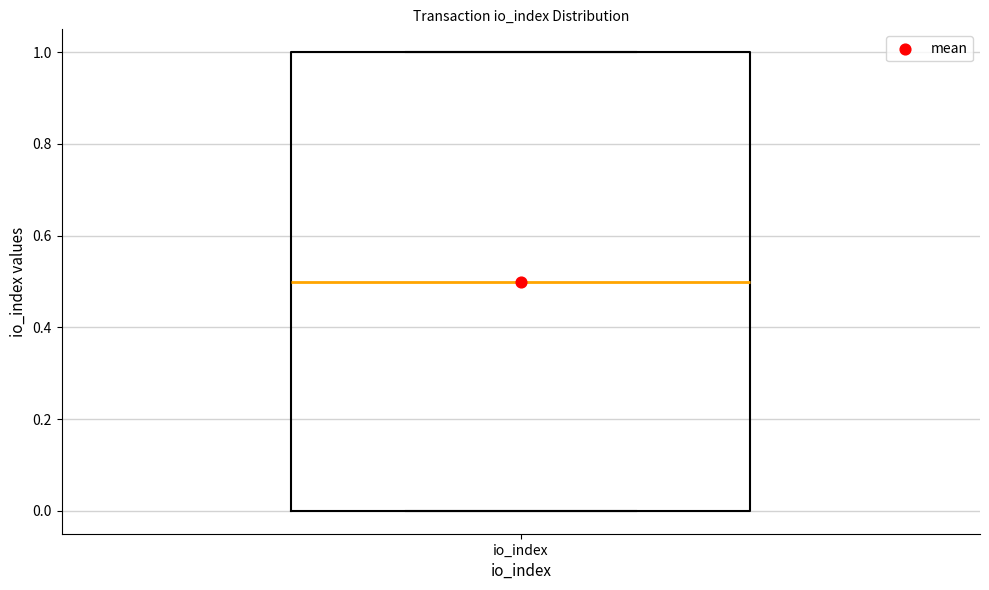

Transcribe this box plot: give where the median line is, the range the box spans, and where the two whiskers end, as read against the y-axis. The values are not printed on the chart, so give them approximately, as read against the axis.

median 0.5, box 0.0 to 1.0, whiskers 0.0 to 1.0